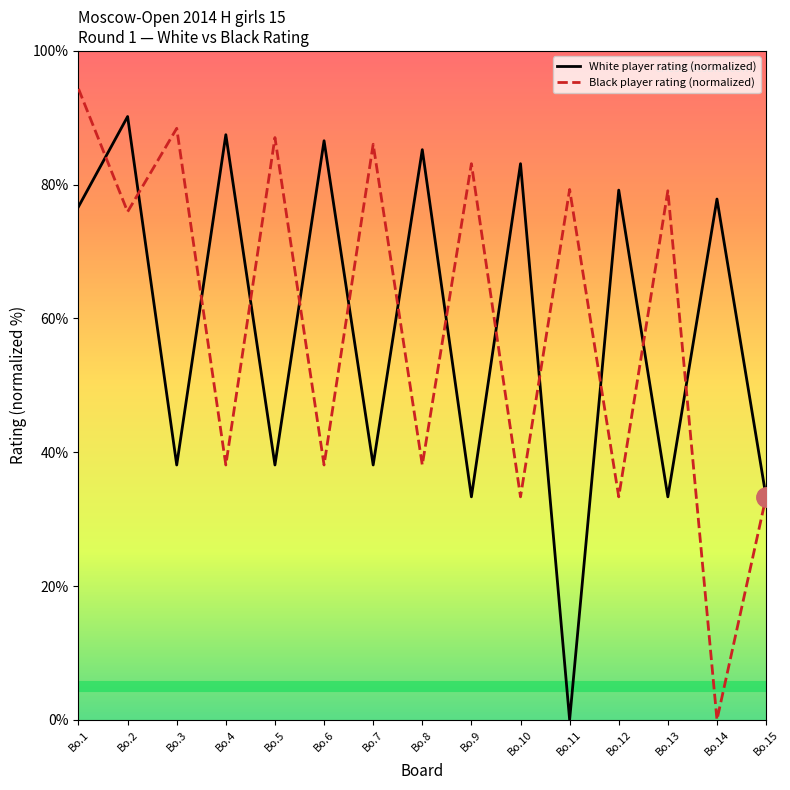

At which category does Black player rating (normalized) reach its first local valley?

Bo.2